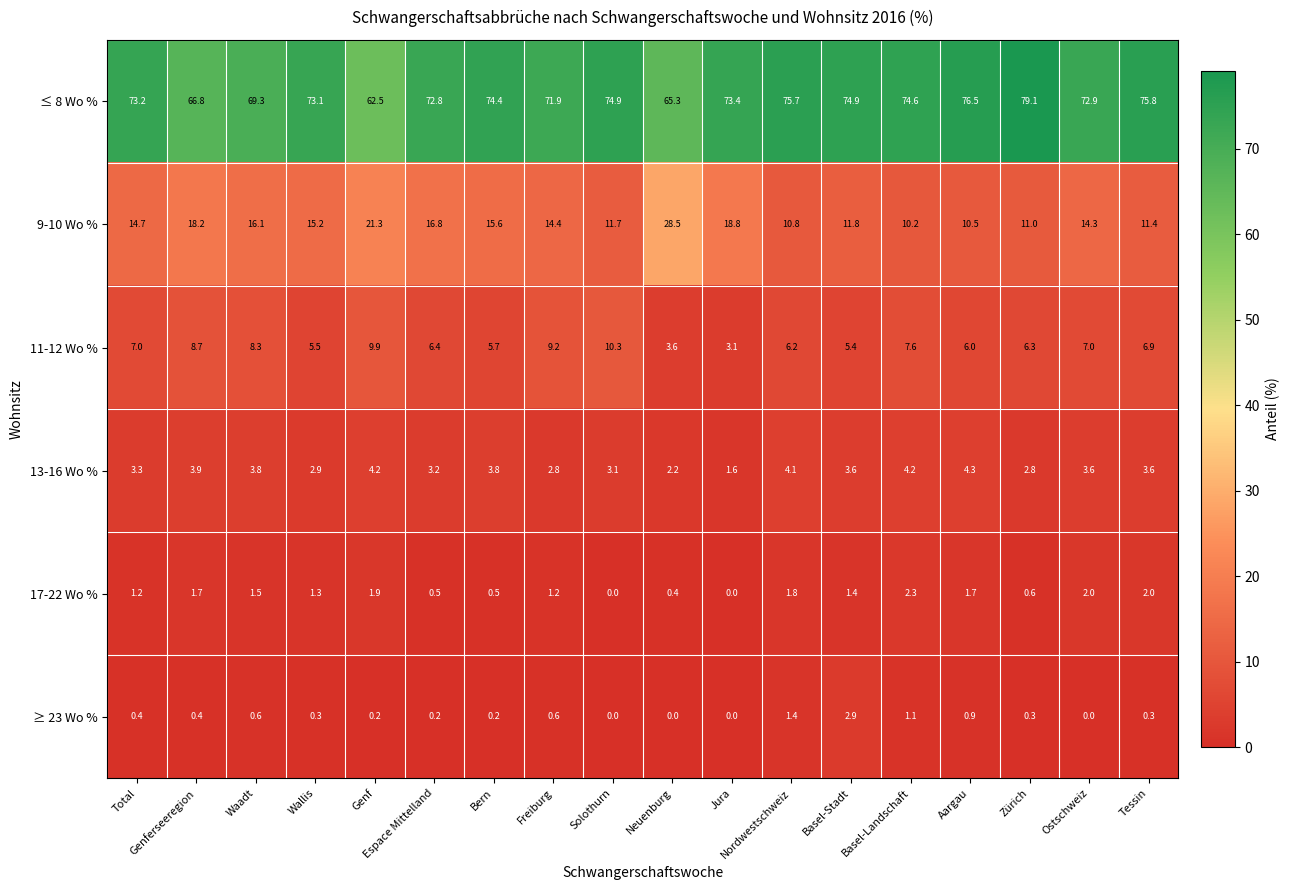

What is the minimum value for 13-16 Wo %?

1.6